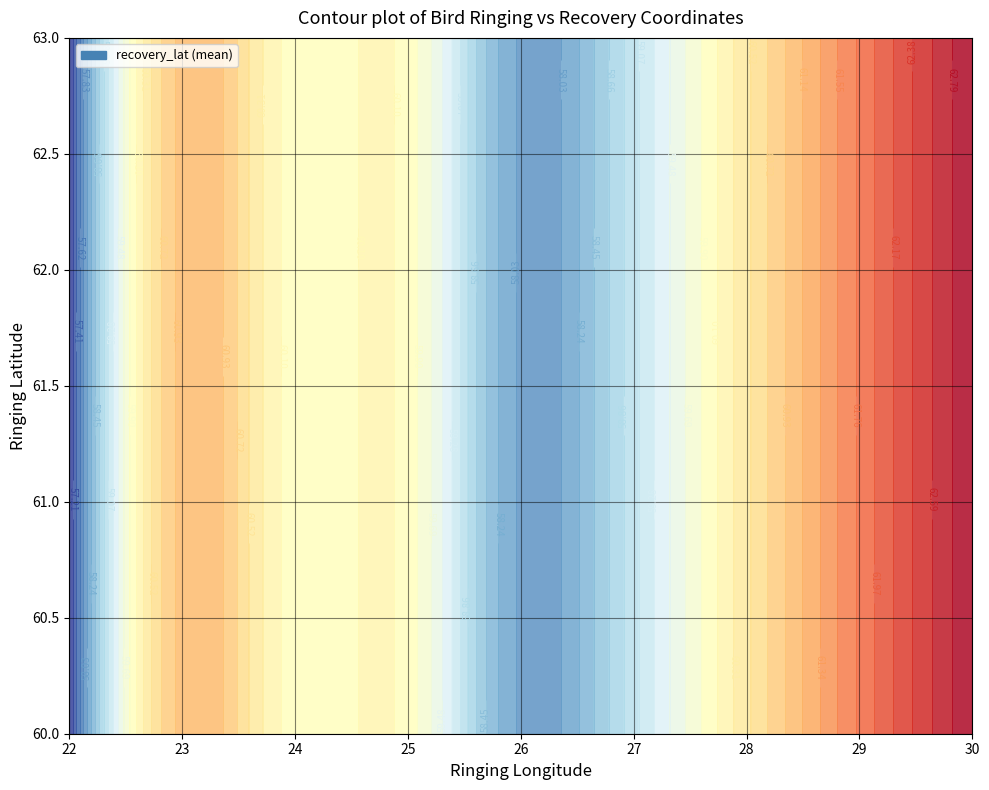

What is the difference between the maximum and minimum values in the recovery_lat series?

44